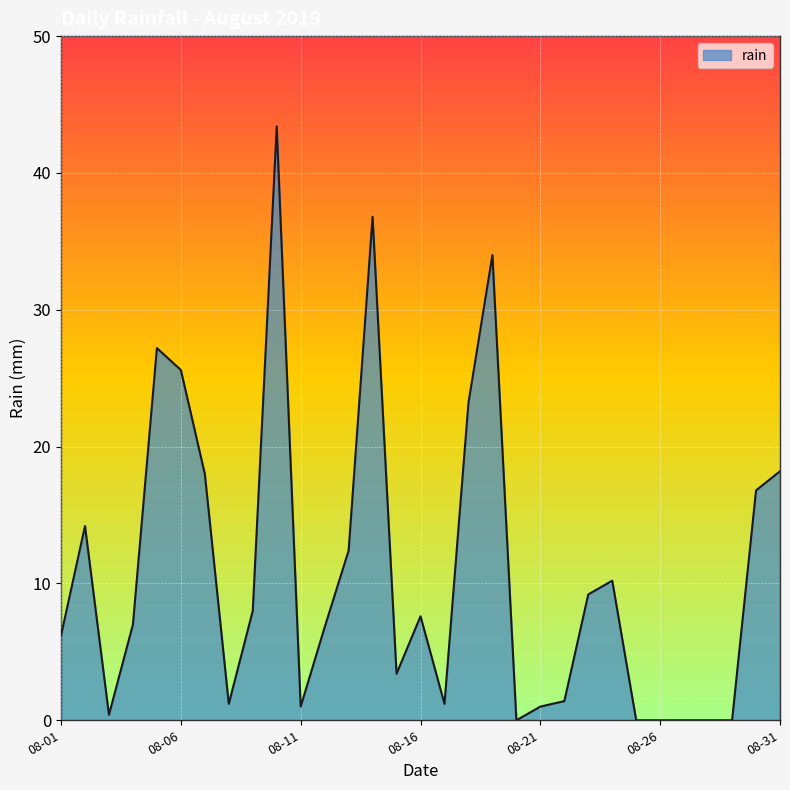

What is the maximum value shown in the chart?

43.4